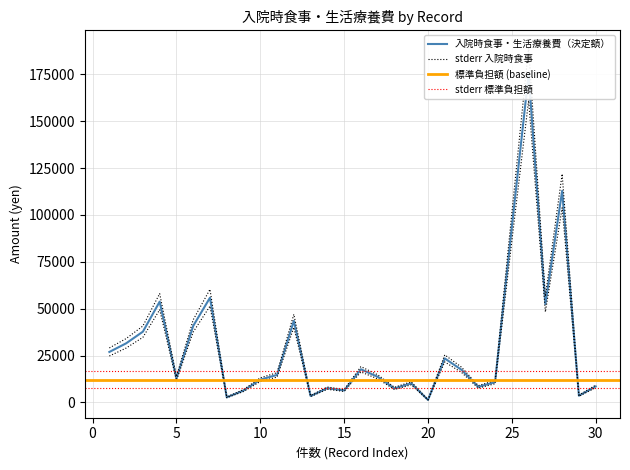

Rank the categories by 標準負担額 value from lowest to highest.

20, 8, 13, 29, 9, 15, 18, 14, 23, 30, 19, 24, 10, 5, 17, 11, 22, 16, 21, 1, 2, 3, 6, 12, 27, 4, 7, 25, 28, 26